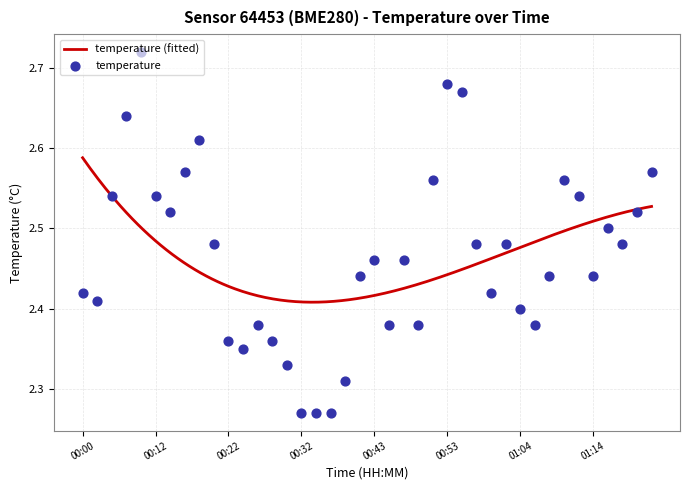

Approximately how many times larger is the value at 00:44 compared to 00:04?

1.0